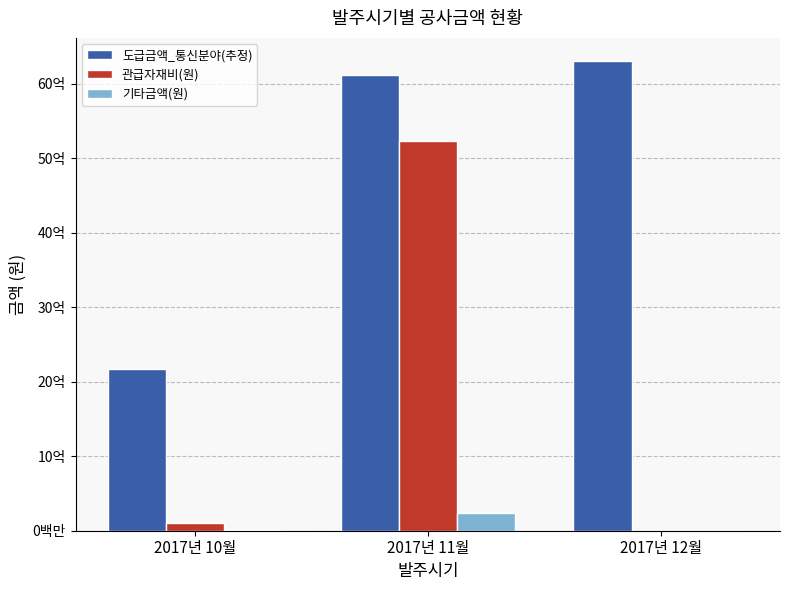

Which series has the largest total across all categories?

도급금액_통신분야(추정)